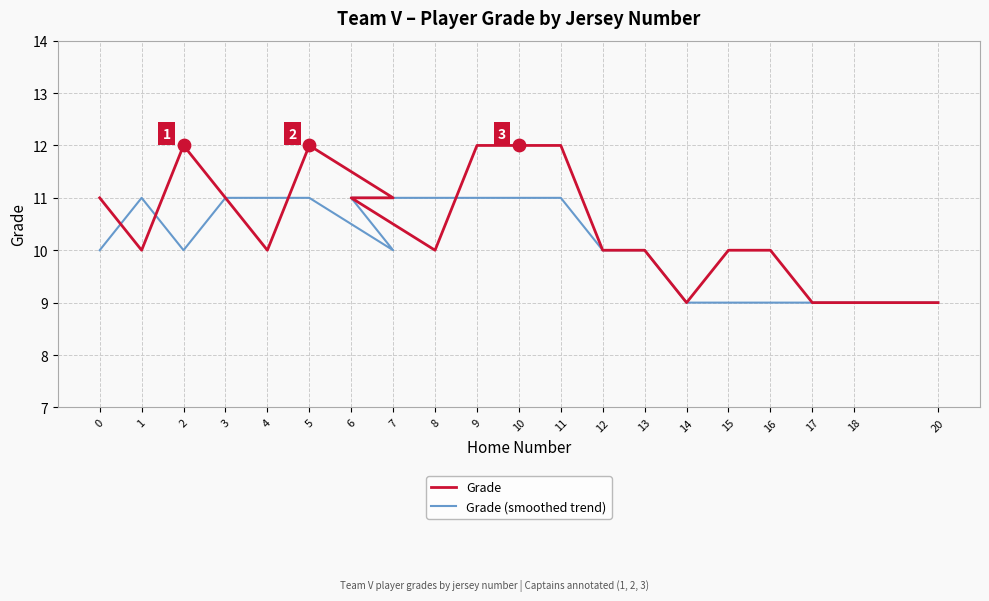

At which category is the sum across all series the highest?

5